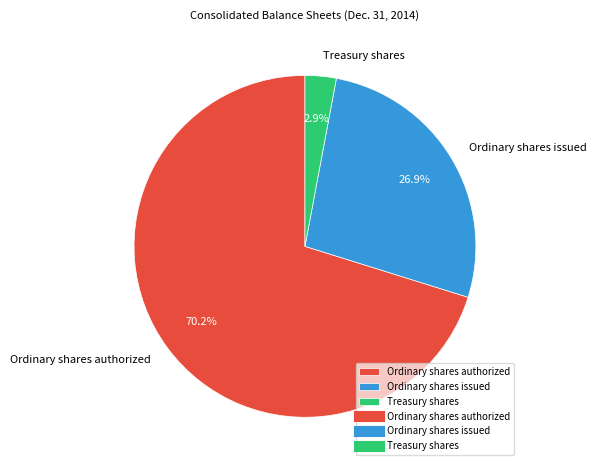

Is Ordinary shares authorized the majority of the pie?

Yes